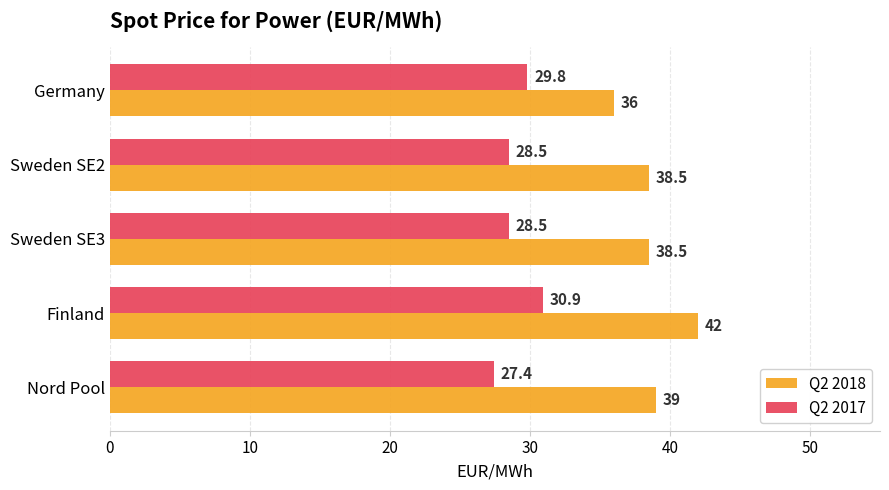

What is the sum of all Q2 2018 values?

194.0